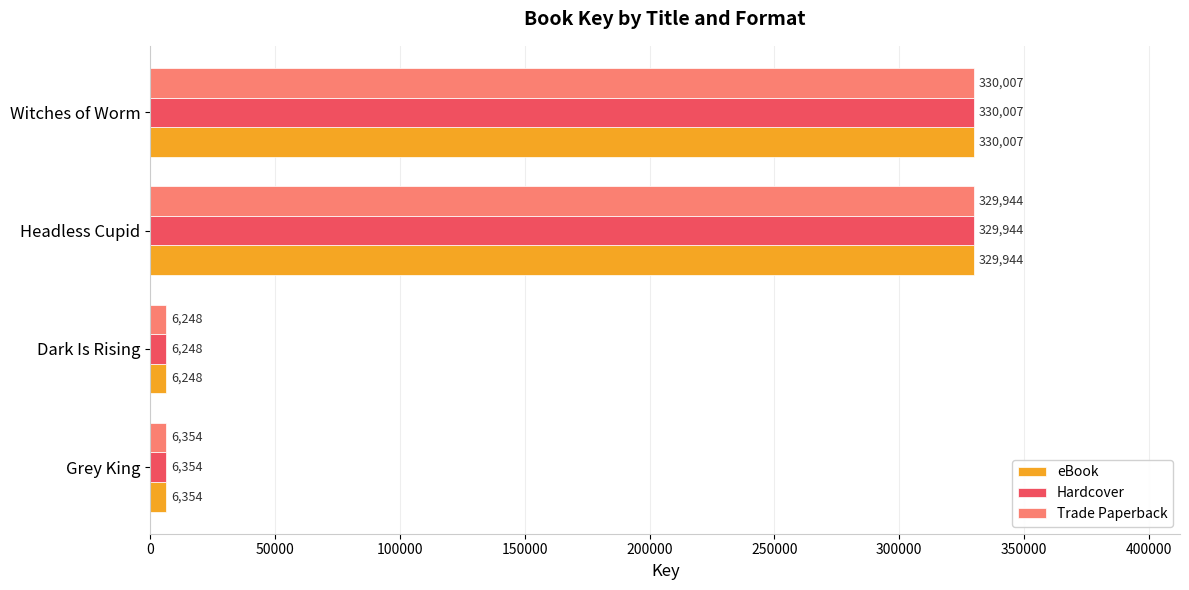

True or false: Trade Paperback has a value of 6248 at Dark Is Rising.

True